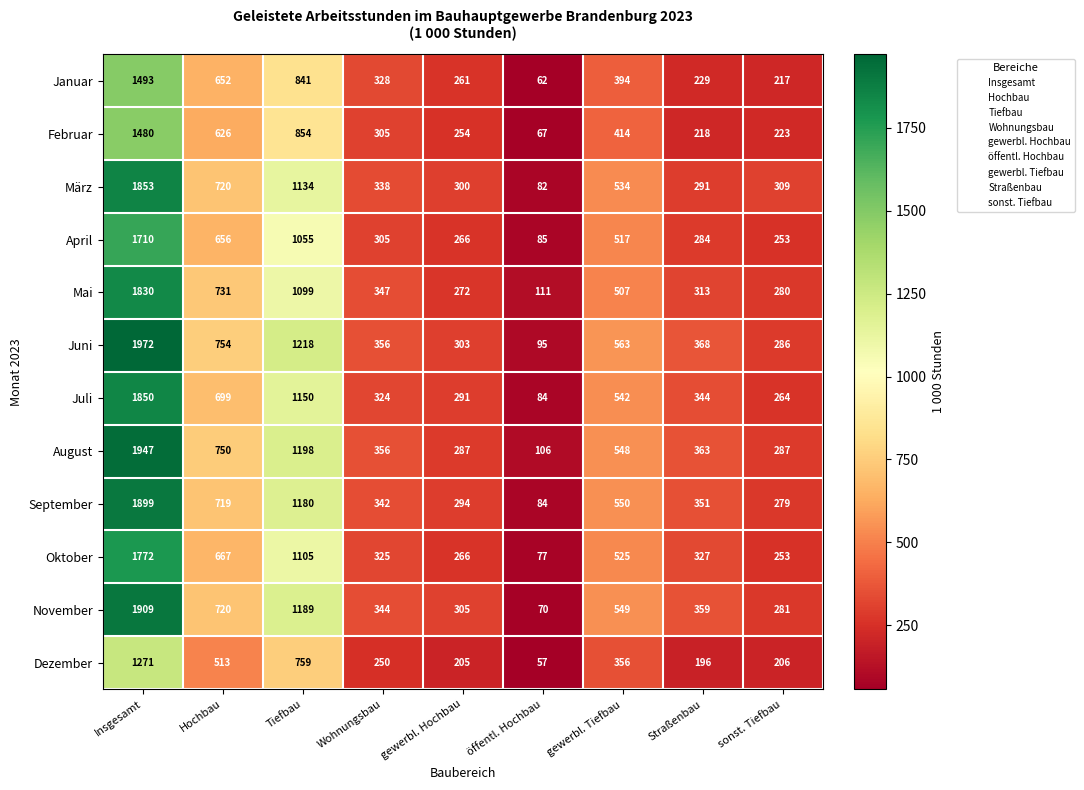

At which category does the chart reach its minimum across all series?

öffentl. Hochbau